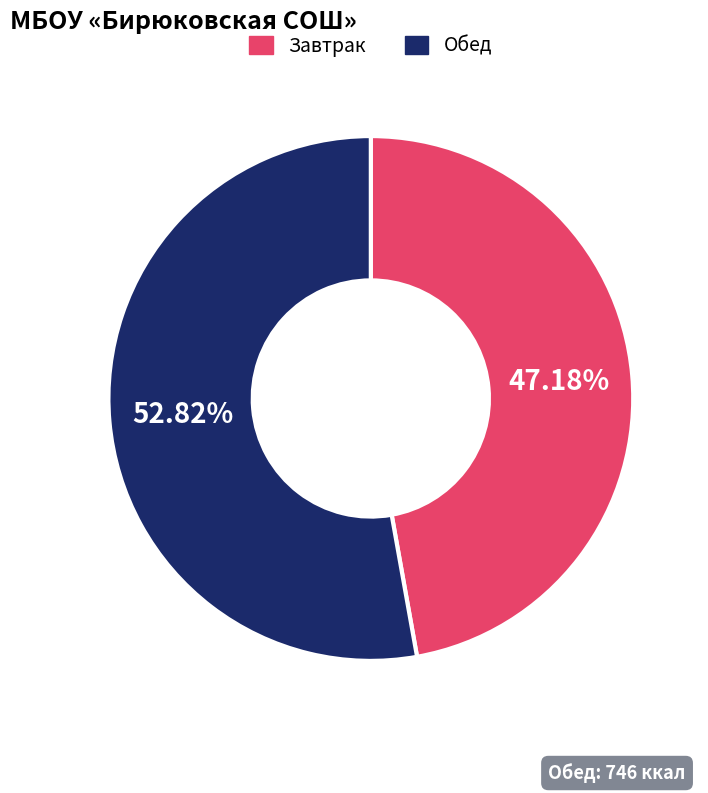

Is there a majority slice in this chart?

Yes